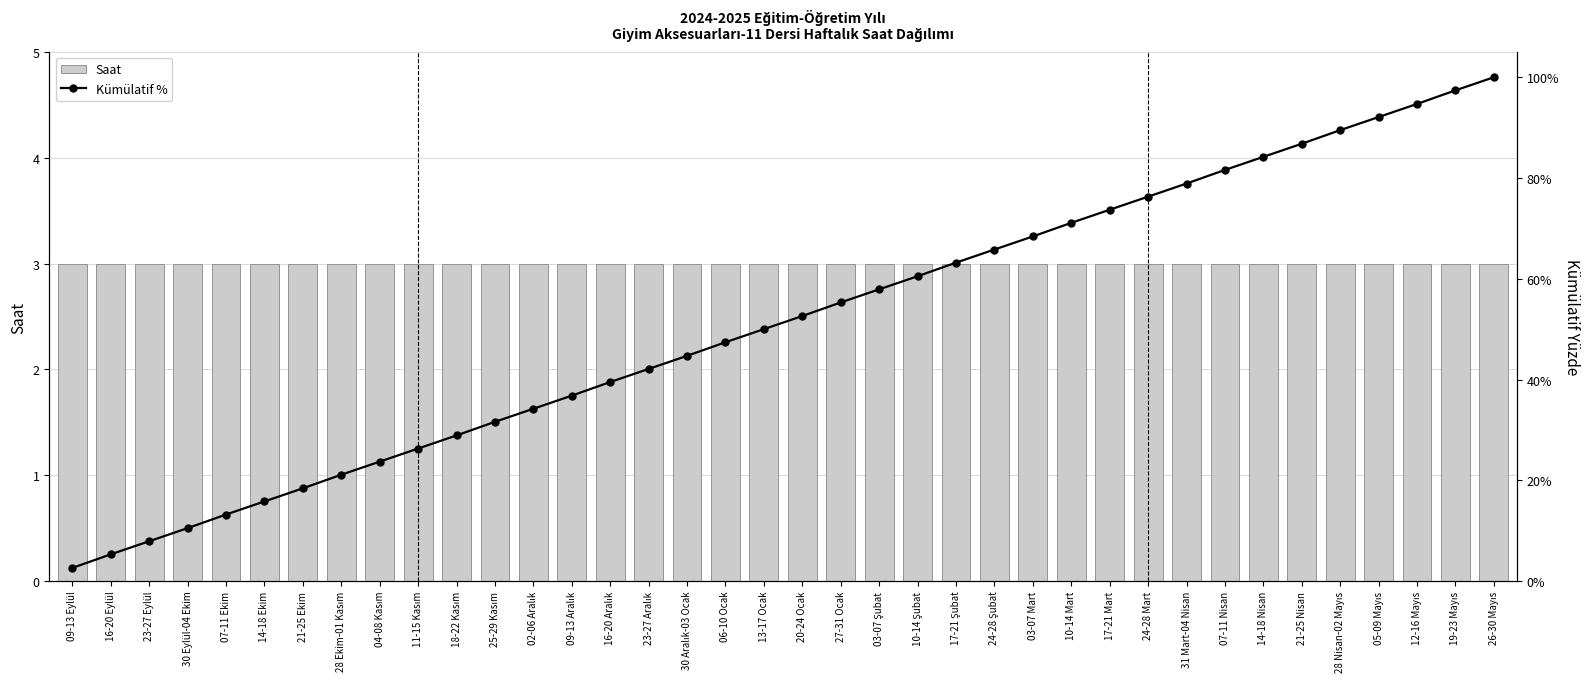

What is the value of the Kümülatif % bar at the 14th from the left?

36.8